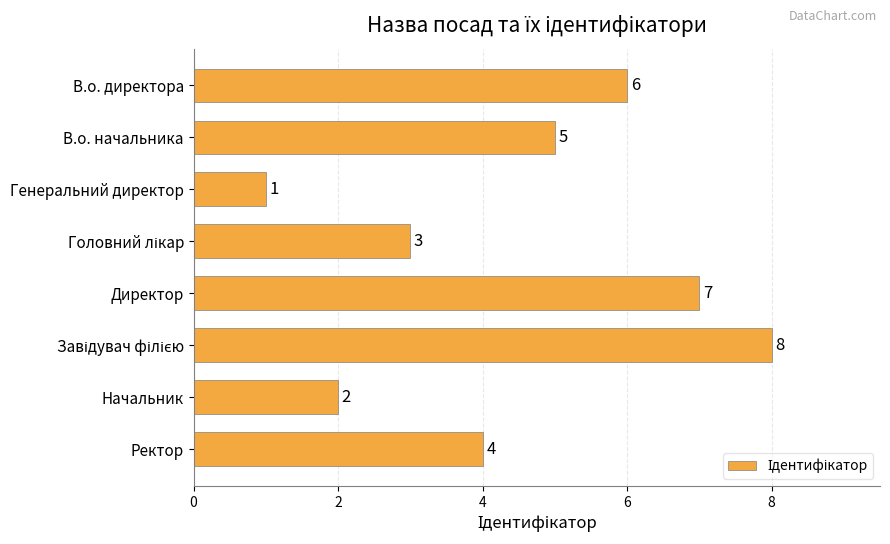

Reading top to bottom, transcribe all the data shown in this chart.

6	5	1	3	7	8	2	4